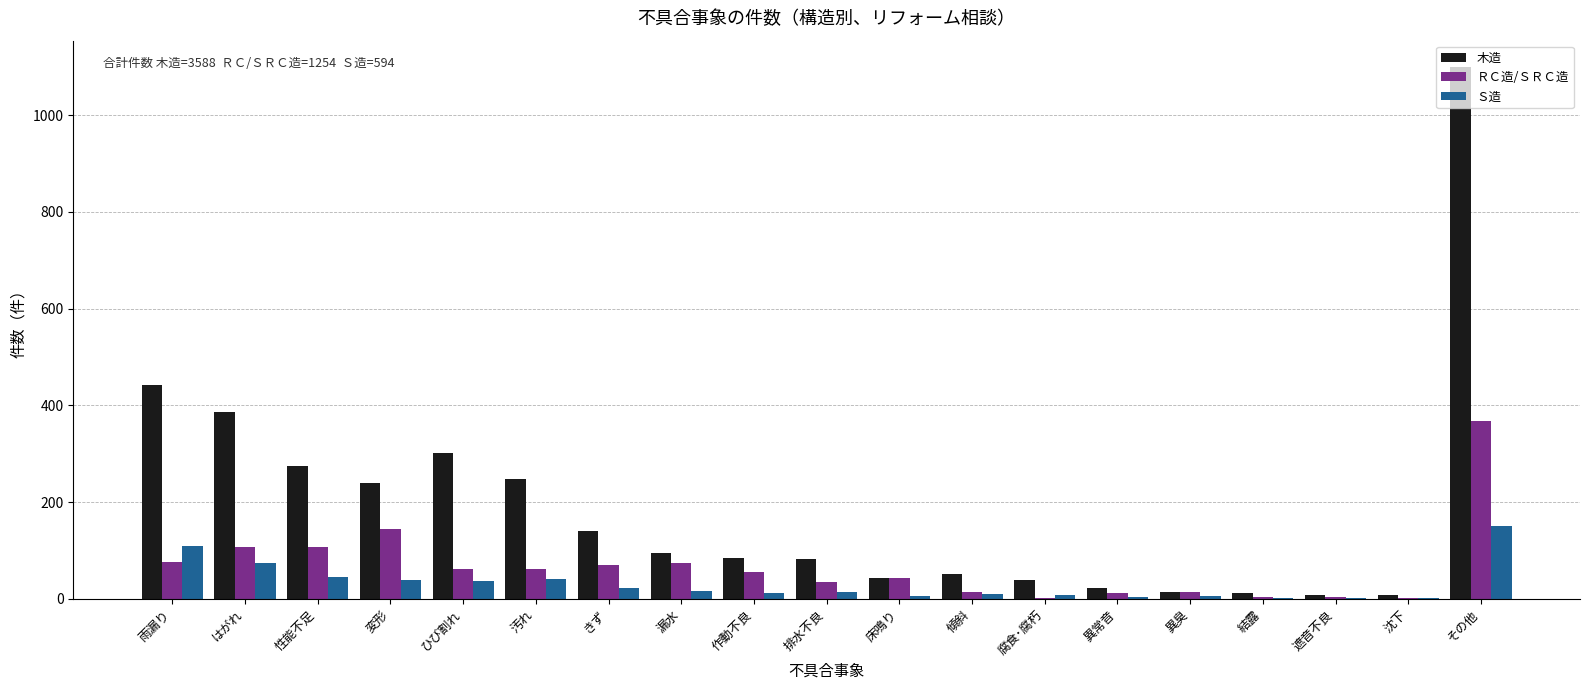

At which label is ＲＣ造/ＳＲＣ造 closest to 185?

変形